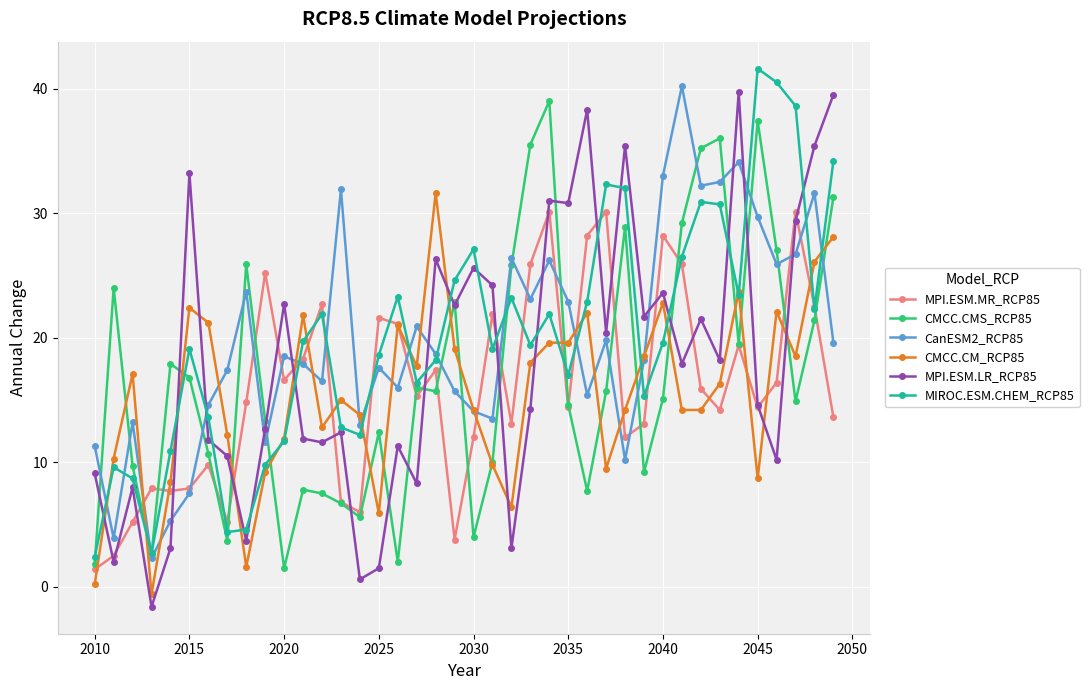

True or false: CMCC.CMS_RCP85 and MIROC.ESM.CHEM_RCP85 intersect in this chart.

True